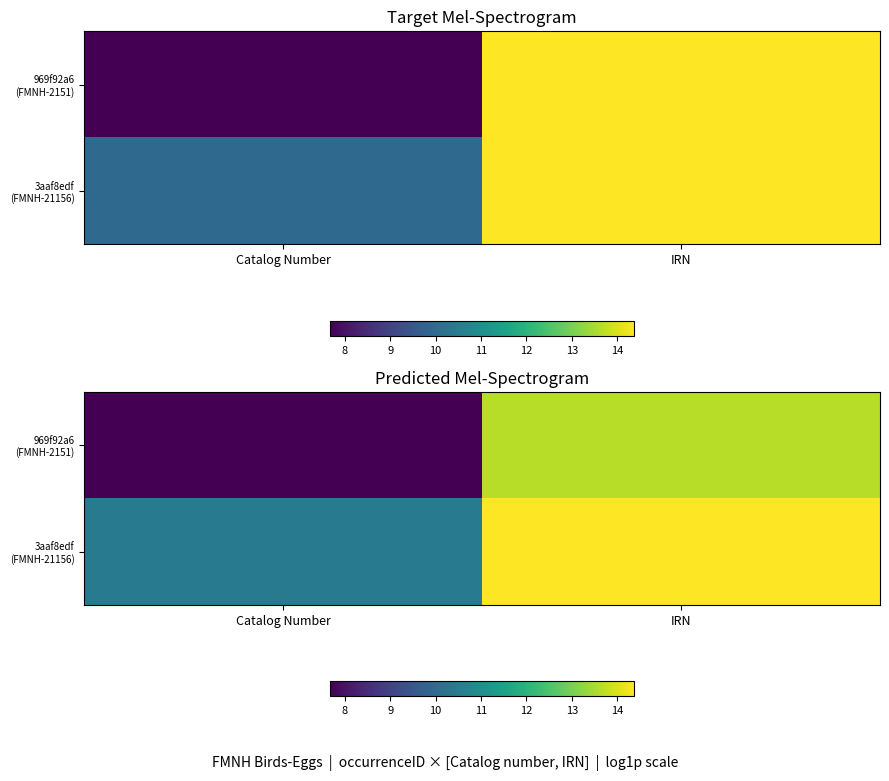

At which category is the sum across all series the highest?

IRN